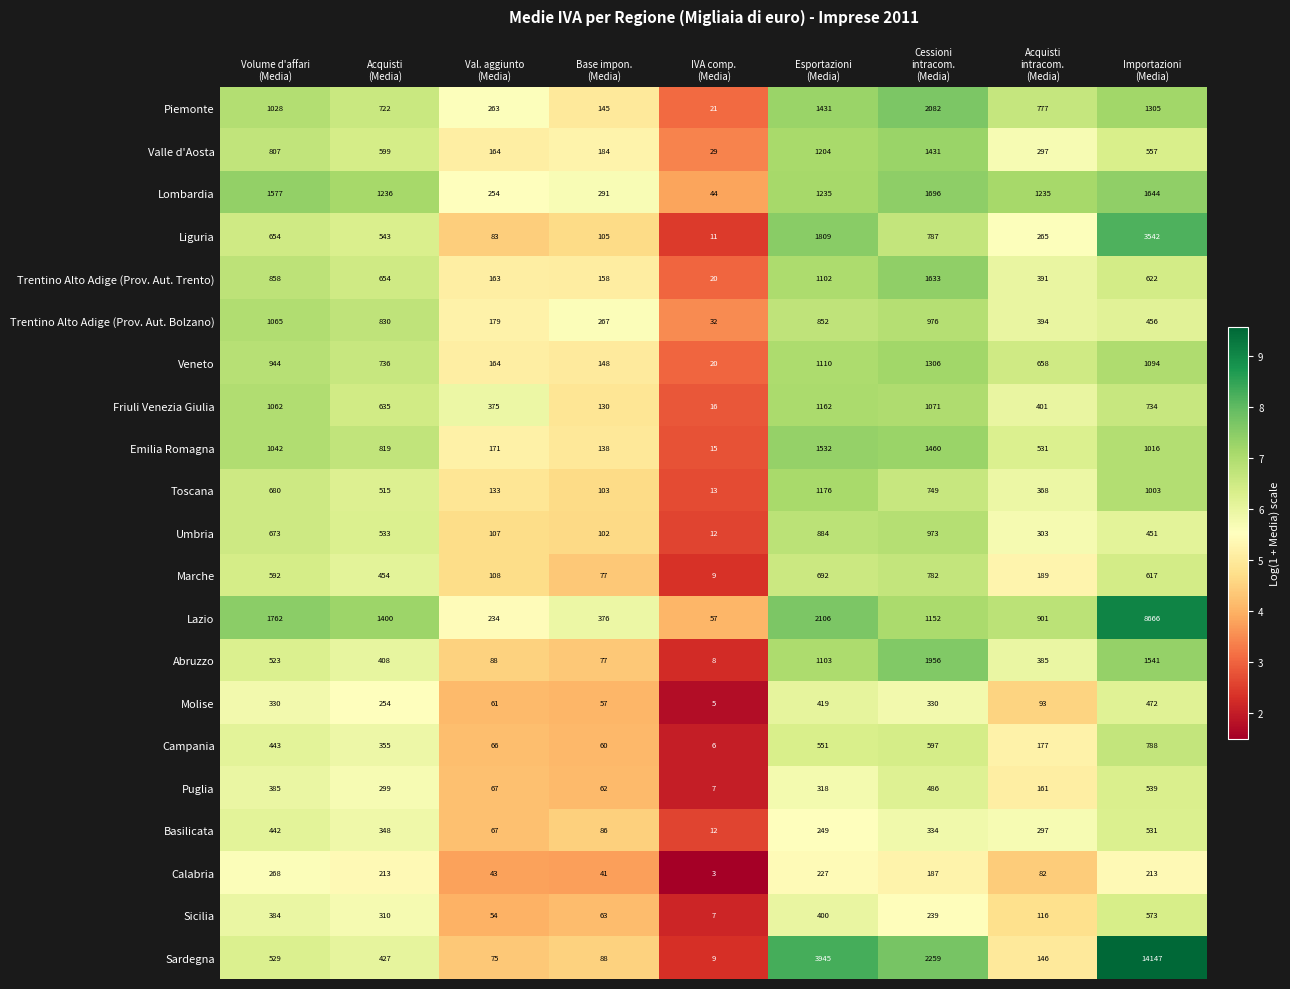

At which category is the sum across all series the highest?

Importazioni
(Media)